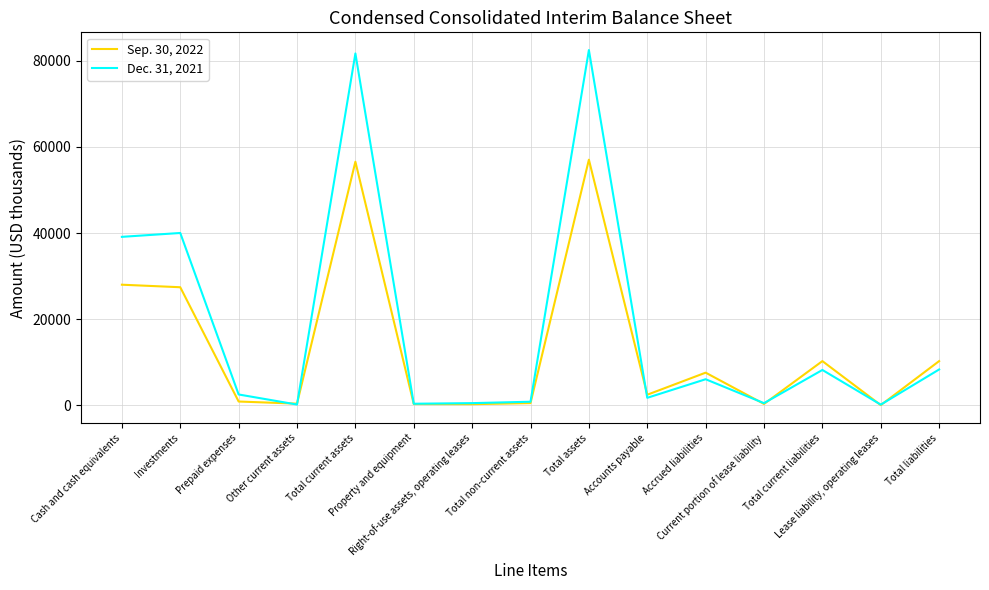

Rank the series by their maximum value, from highest to lowest.

Dec. 31, 2021, Sep. 30, 2022